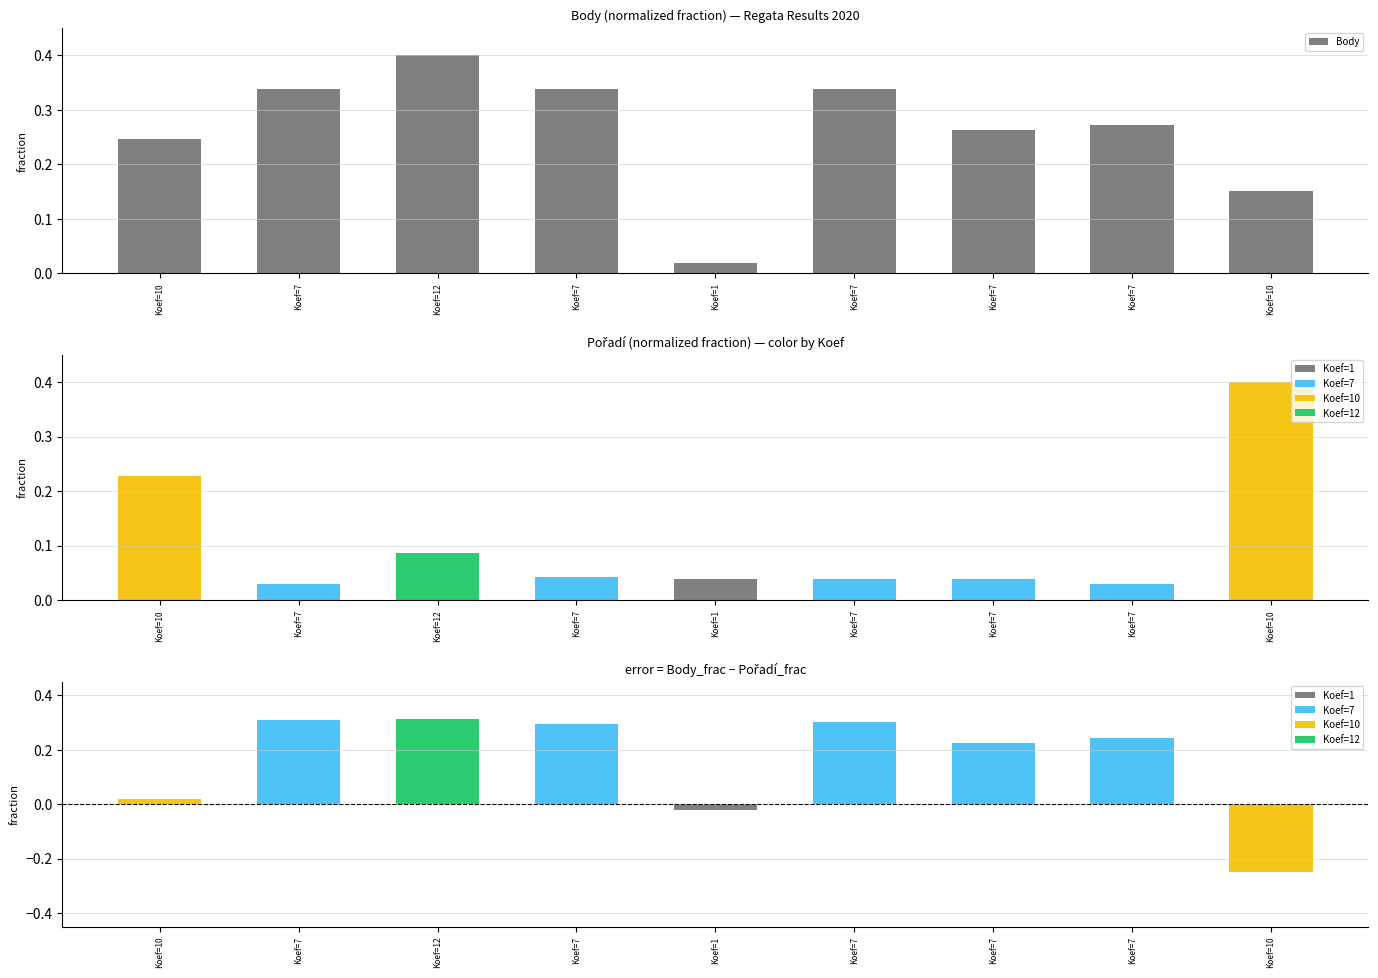

List the labels in order of value, smallest first.

Koef=1, Koef=10, Koef=10, Koef=7, Koef=7, Koef=7, Koef=7, Koef=7, Koef=12